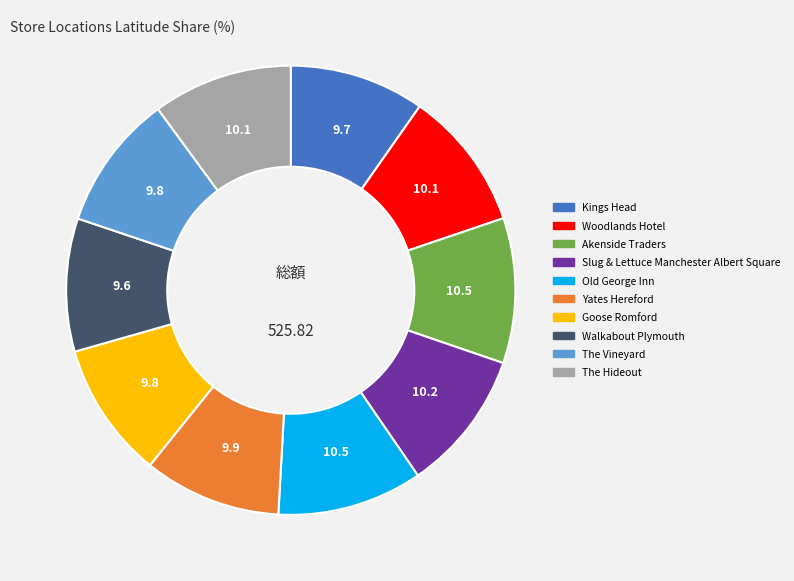

The The Vineyard slice represents 10% of the pie. True or false?

True